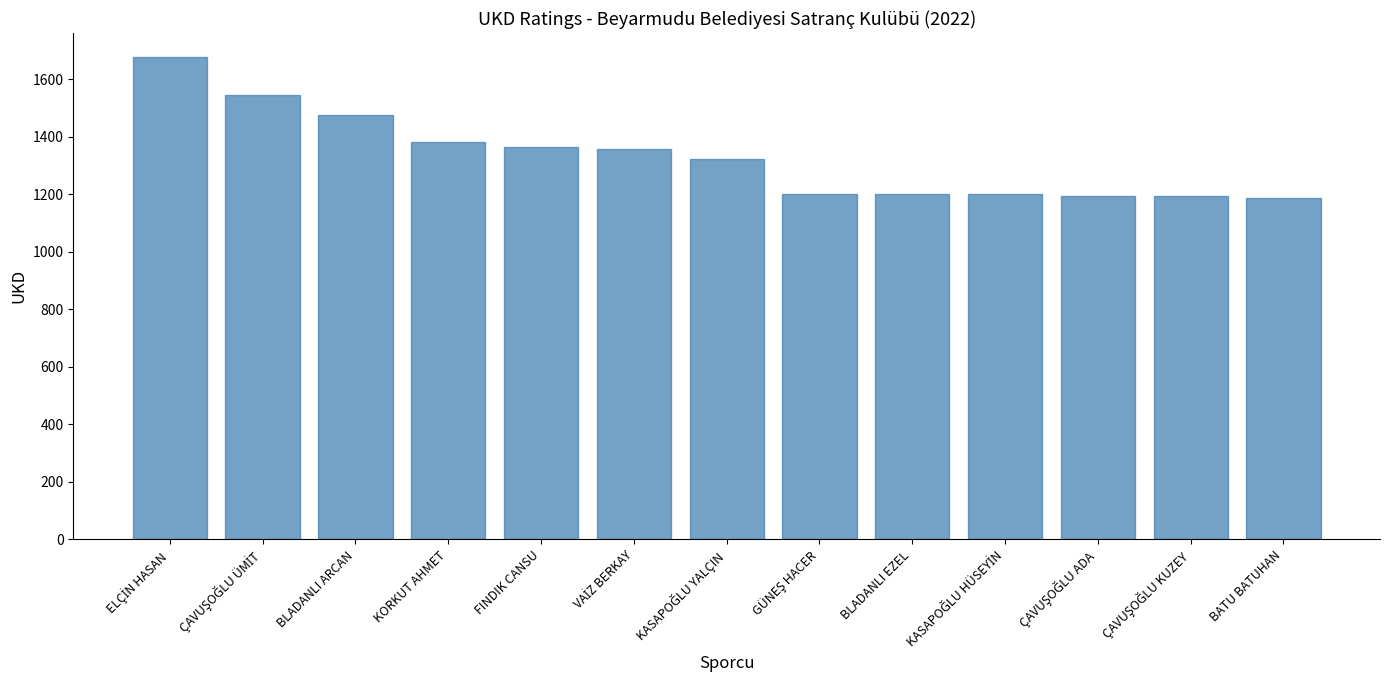

Is it true that the value at BLADANLI EZEL is 1200?

True